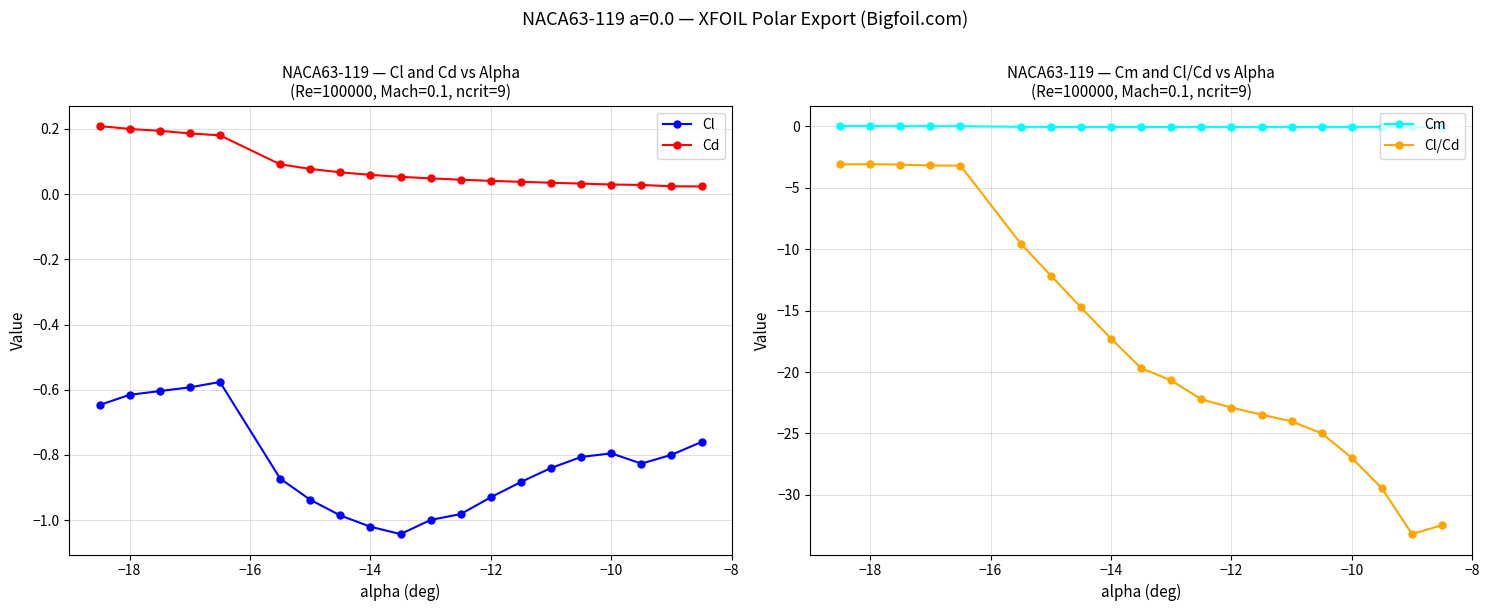

What is the average value of the Cd series?

0.1